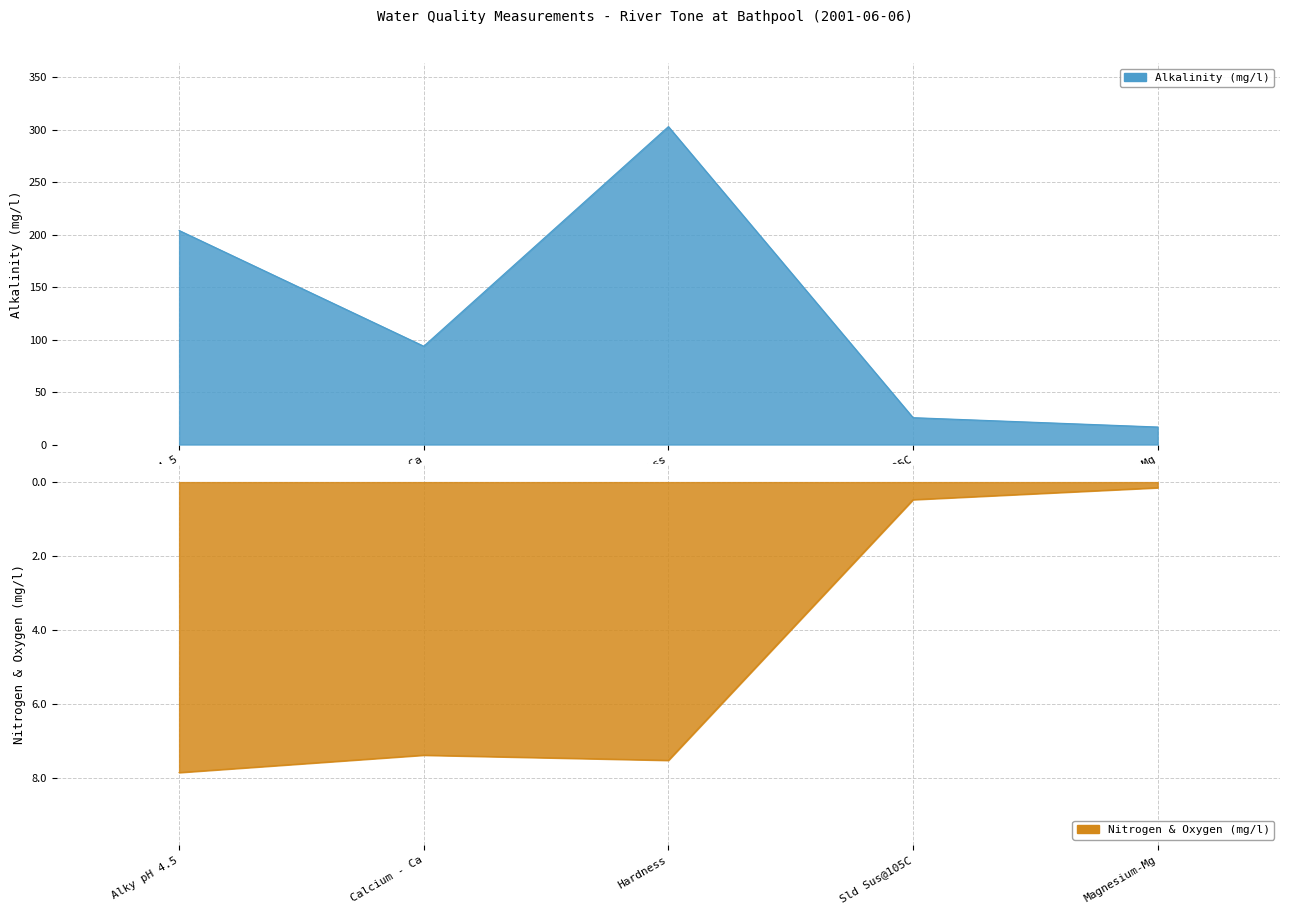

What is the value of the Alkalinity (mg/l) point at the 4th from the left?

25.6